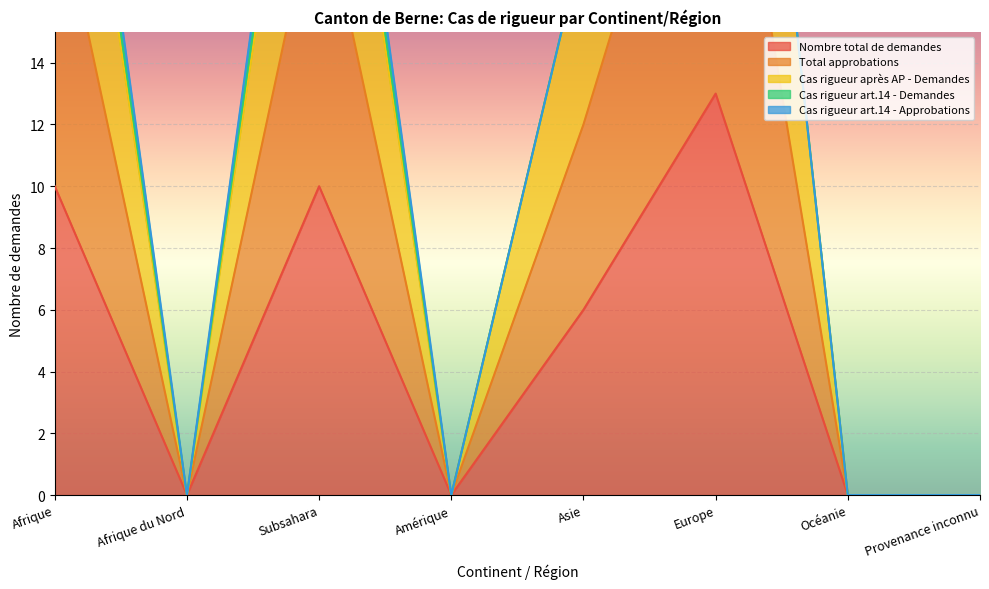

At which label does Nombre total de demandes reach its peak?

Europe